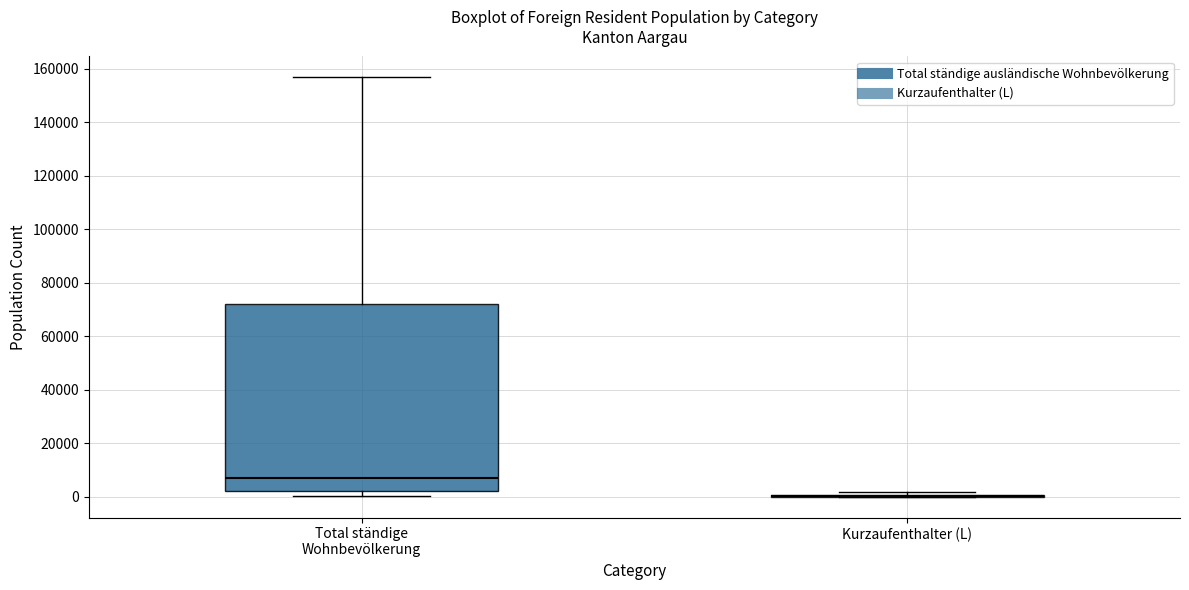

Reading left to right, transcribe this box plot: for each box, give where its median line is, the range the box spans, and where its two whiskers end, as read against the y-axis. The values are not printed on the chart, so give them approximately, as read against the axis.

Total ständige Wohnbevölkerung: median 8000, box 2000 to 72000, whiskers 0 to 156000
Kurzaufenthalter (L): box collapsed to a line at 0, whiskers 0 to 2000